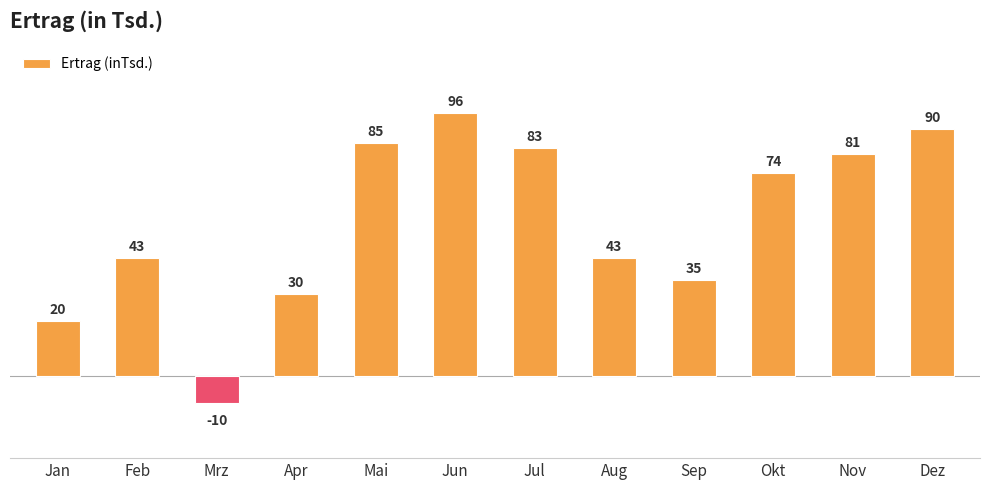

What is the average value?

56